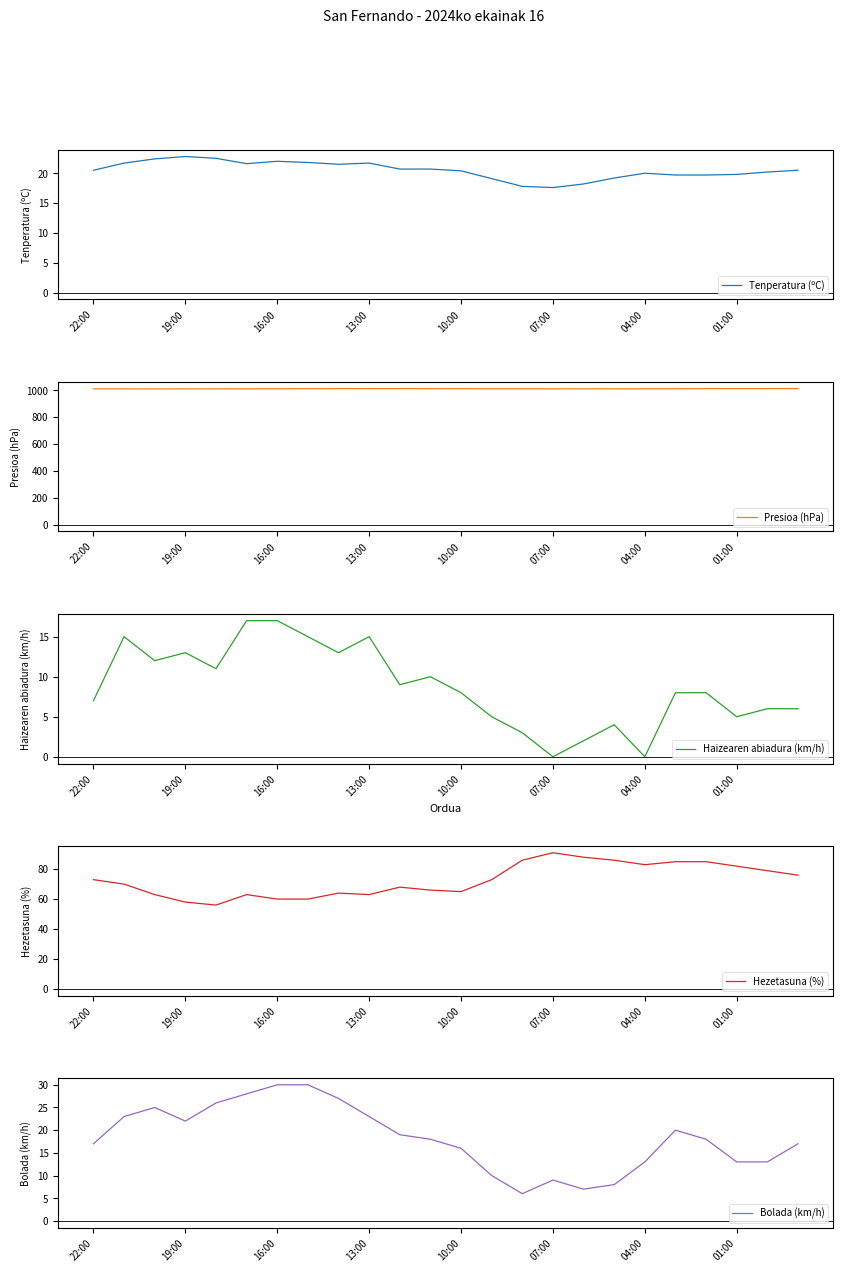

What is the highest value of the Tenperatura (ºC) series?

22.8